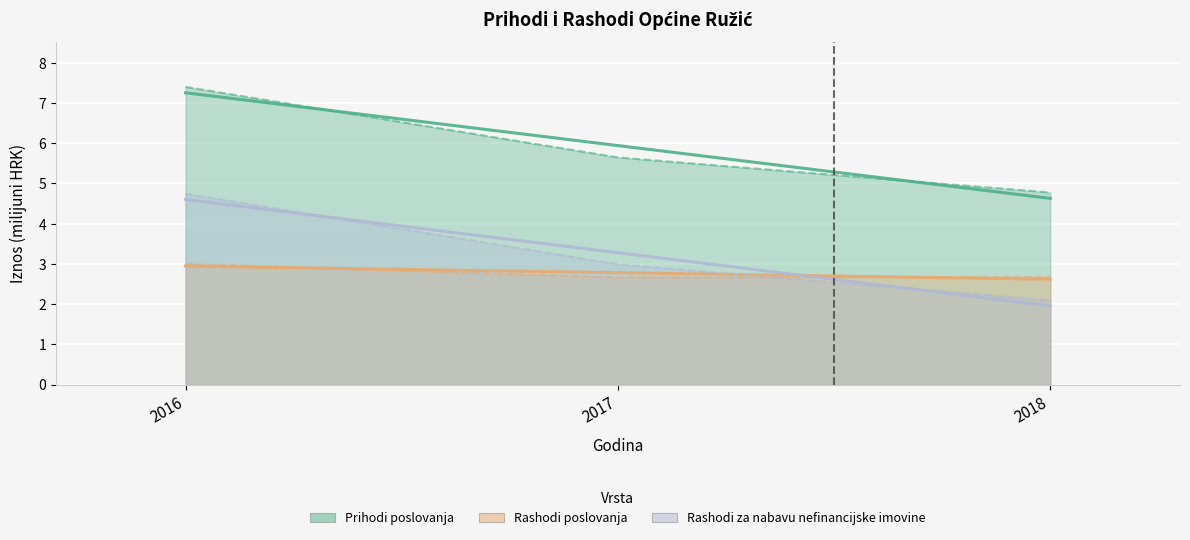

What is the difference between the Prihodi poslovanja values at 2018 and 2017?

0.9